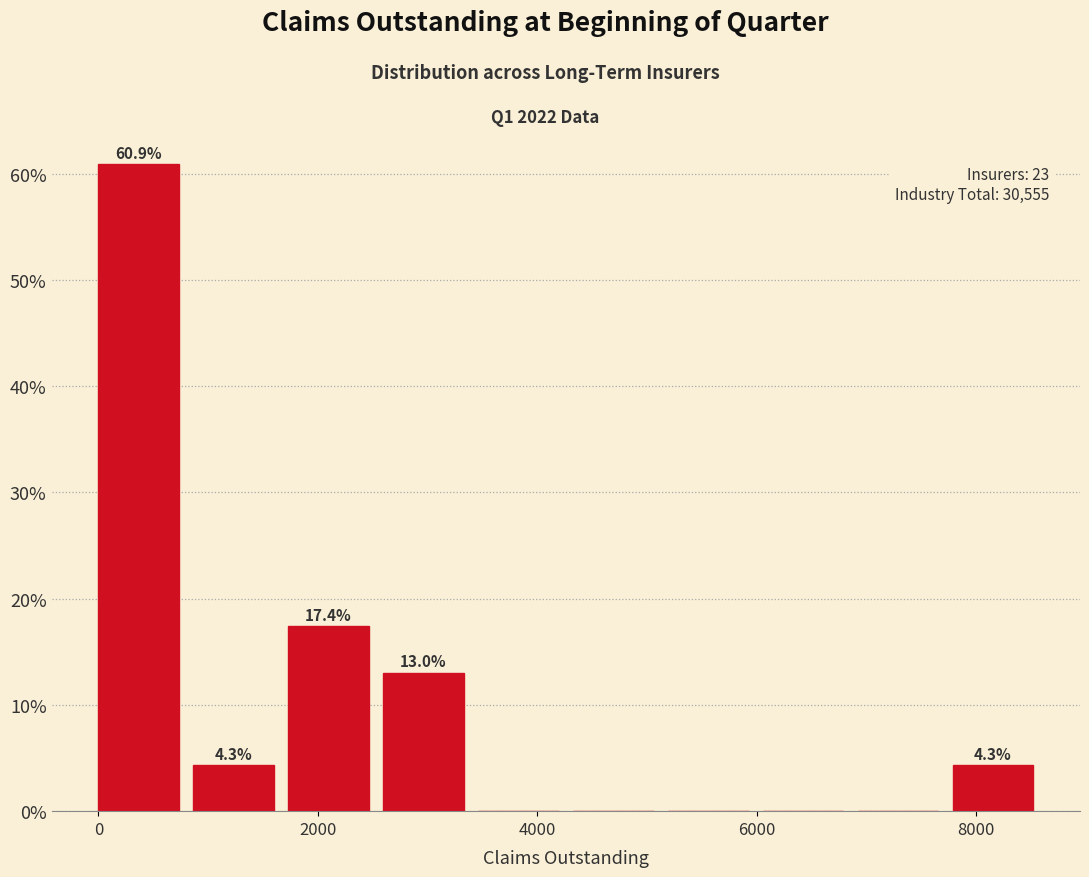

Which range on the x-axis has the tallest bar?

0 to 800